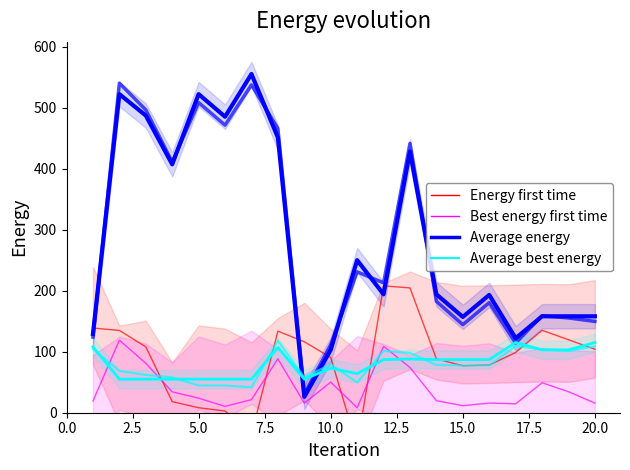

What is the average value of the Best energy first time series?

40.8